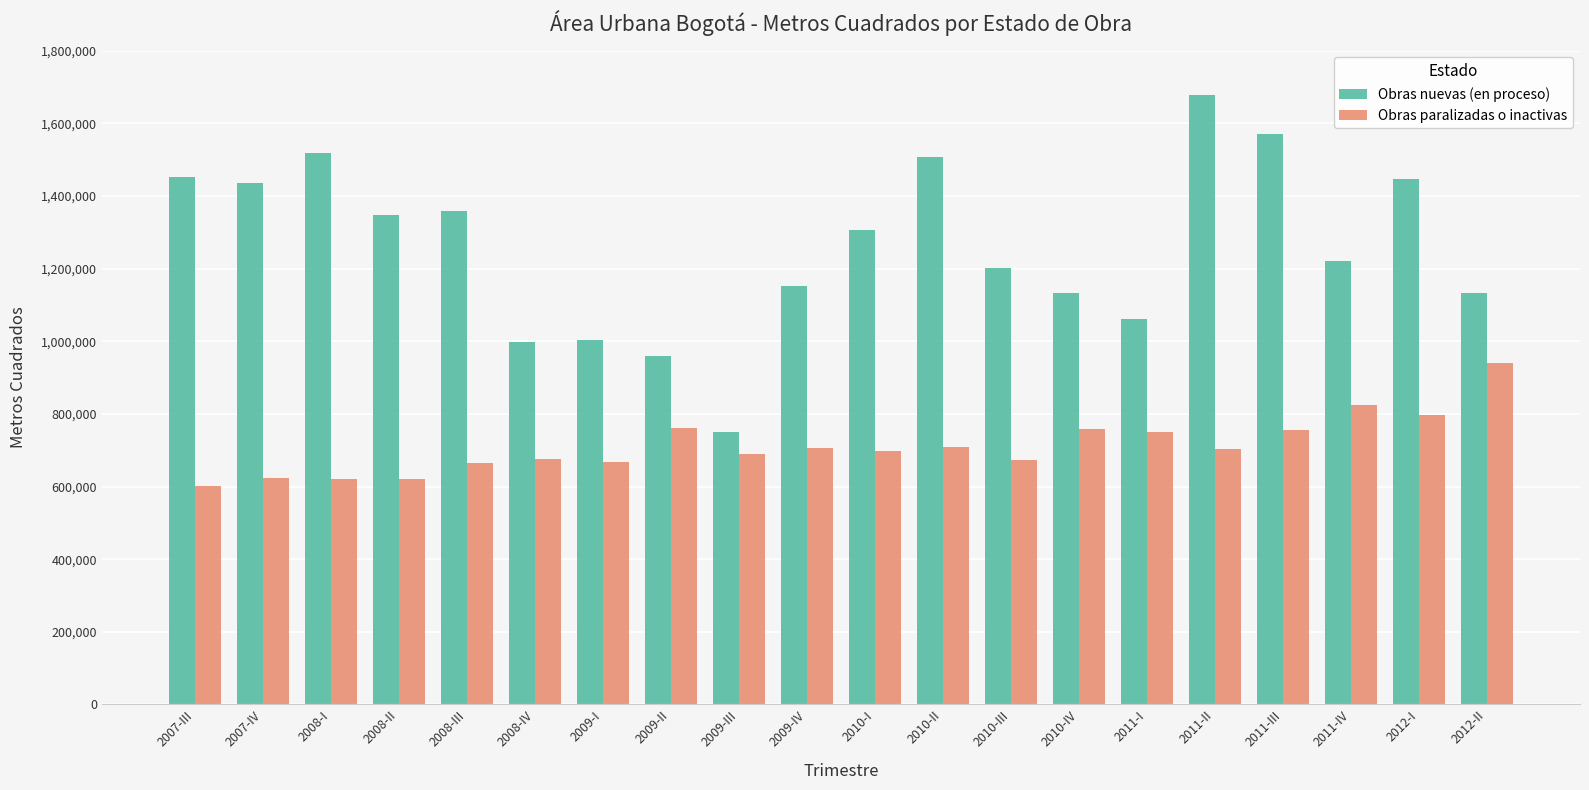

Rank the series by their maximum value, from highest to lowest.

Obras nuevas (en proceso), Obras paralizadas o inactivas